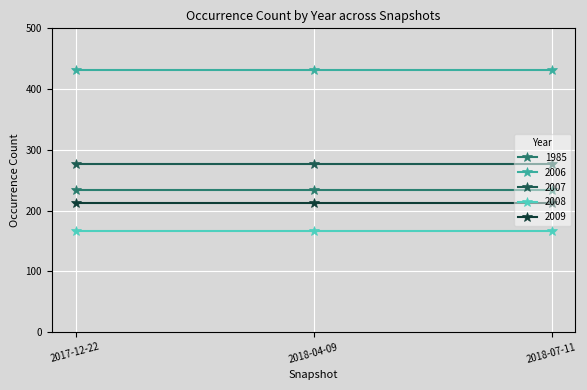

How many lines are shown in the chart?

5